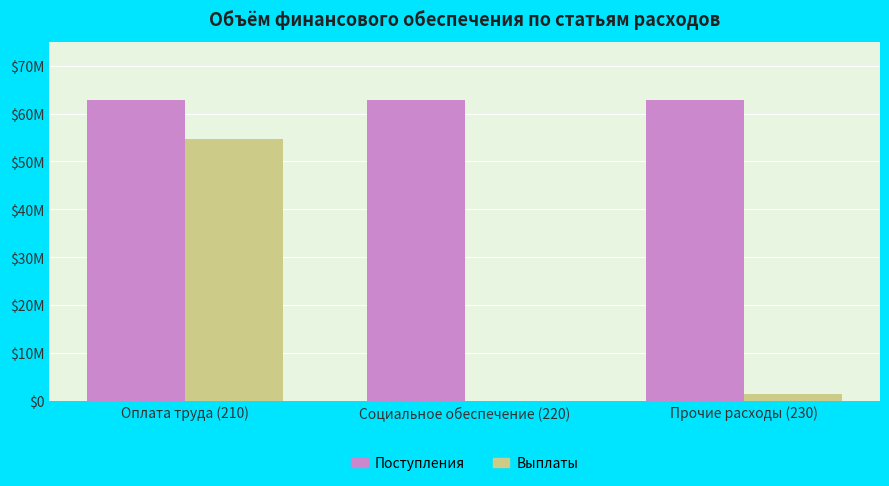

At which label is Поступления closest to 62847890?

Оплата труда (210)